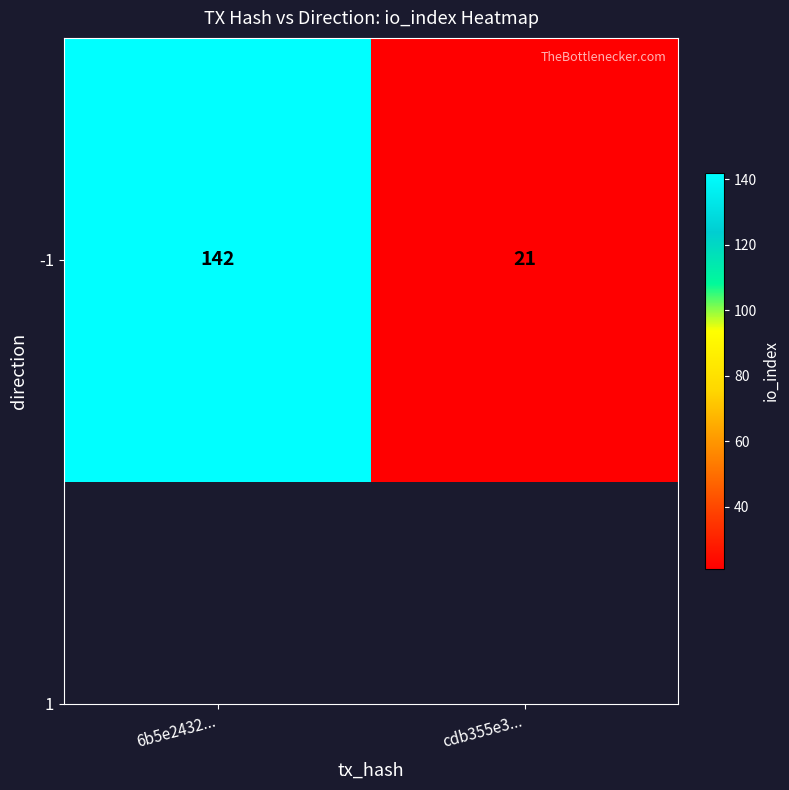

Count the values in the range 21 to 142.

2